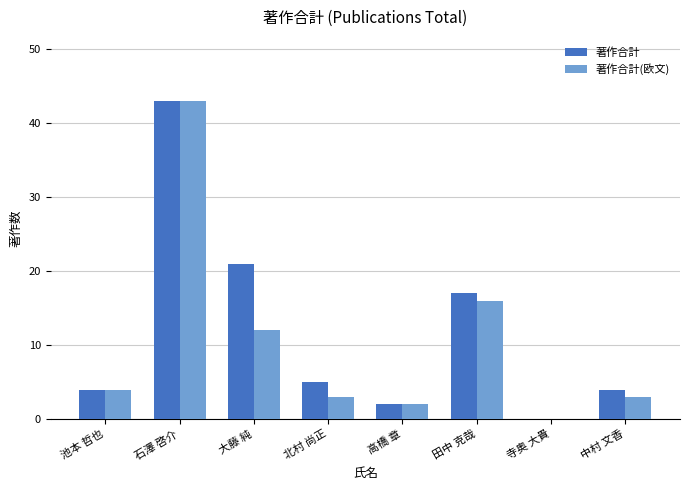

At which category is the sum across all series the highest?

石澤 啓介